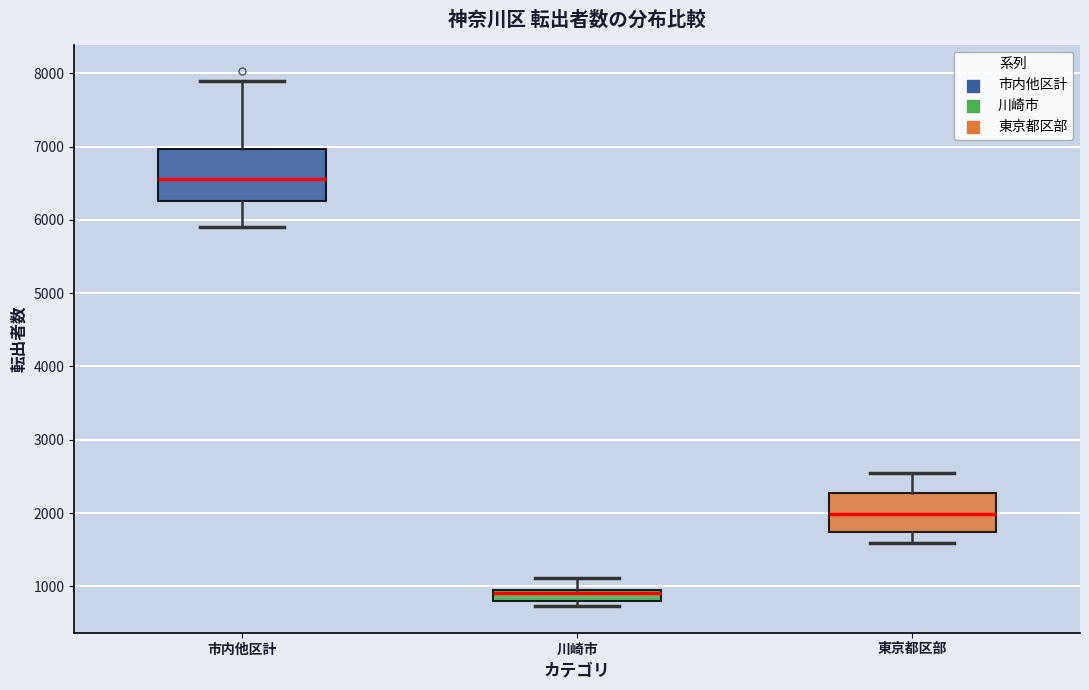

Where is the upper edge of the box for 川崎市 on the y-axis? The values are not printed on the chart, so give them approximately, as read against the axis.

1000